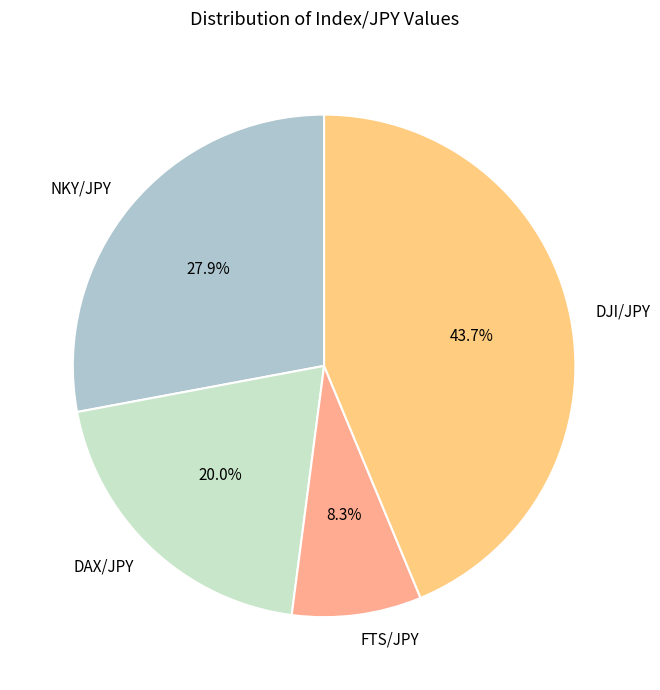

To the nearest percent, what is the difference between the largest and smallest slice percentages?

35%